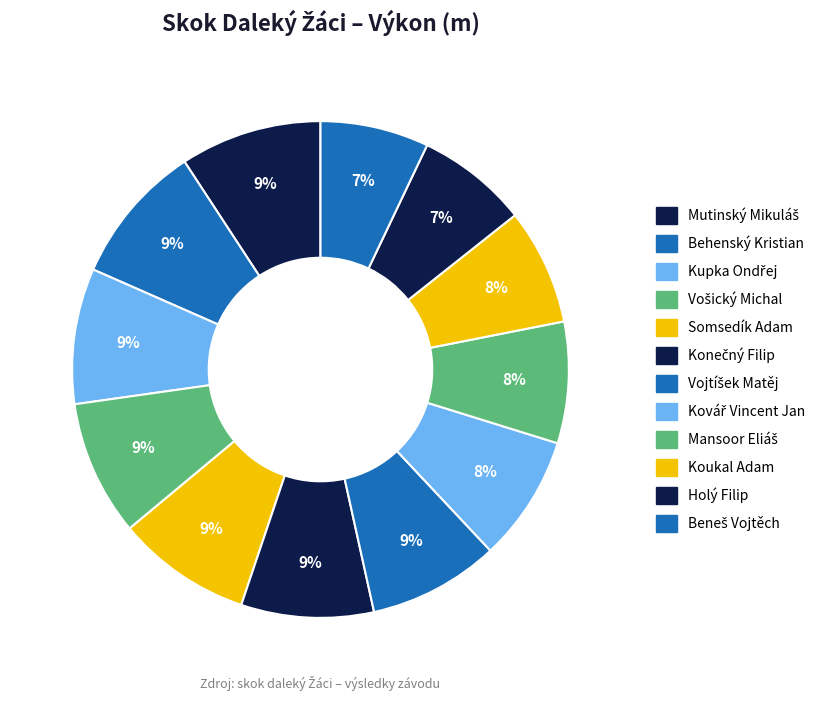

To the nearest percent, what is the combined percentage of Mansoor Eliáš and Kovář Vincent Jan?

16%